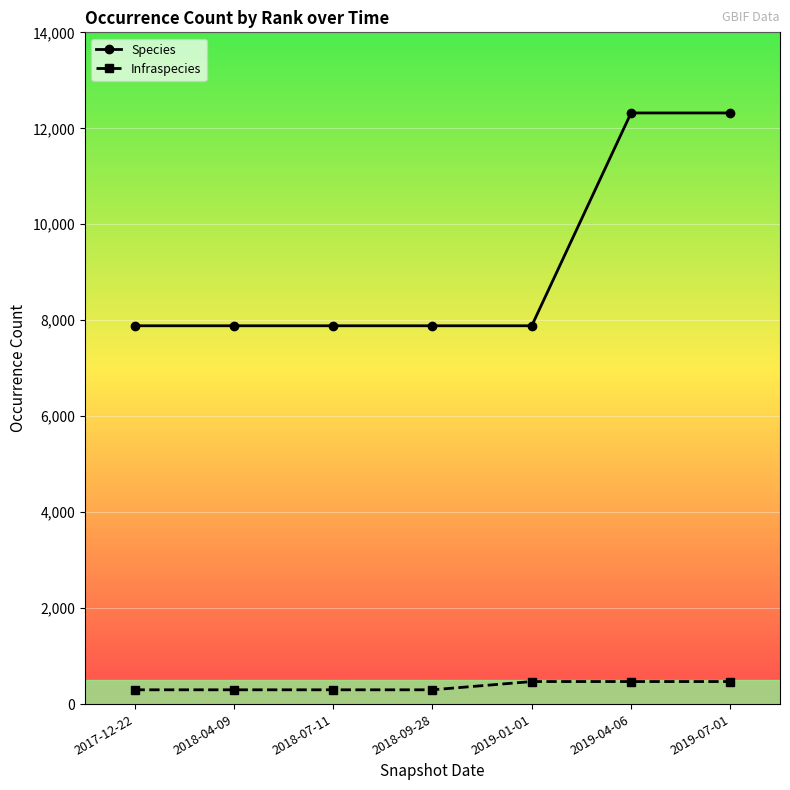

What position from the right is 2018-09-28?

4